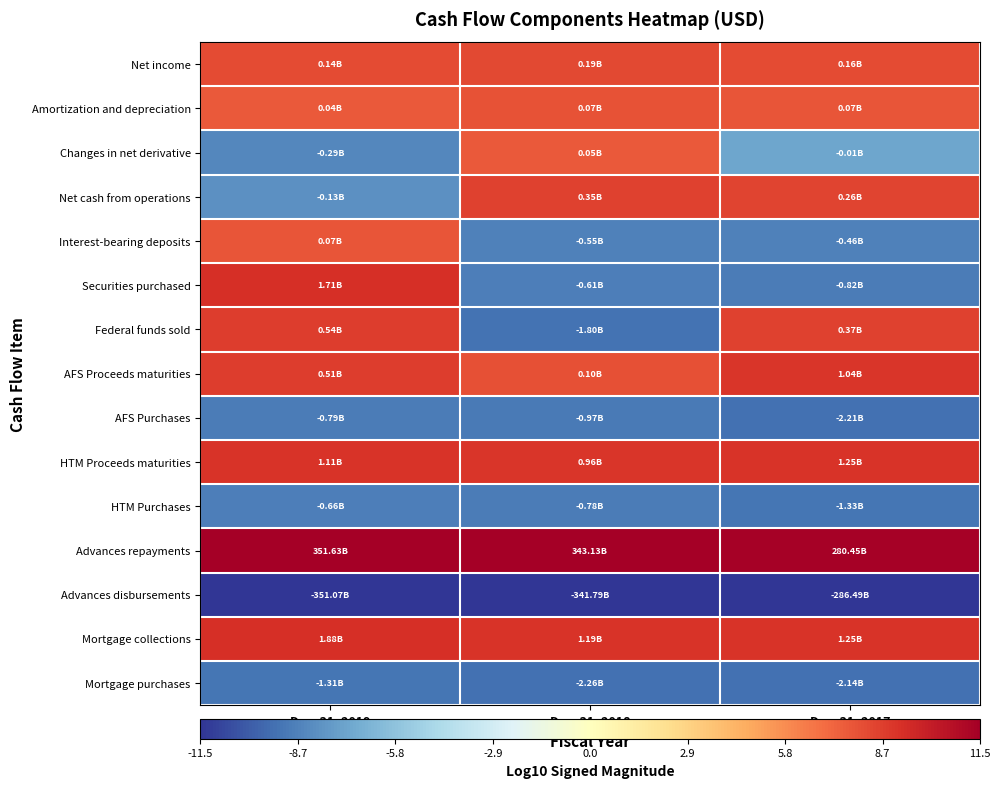

Rank the series by their maximum value, from lowest to highest.

Advances disbursements, Mortgage purchases, AFS Purchases, HTM Purchases, Changes in net derivative, Interest-bearing deposits, Amortization and depreciation, Net income, Net cash from operations, Federal funds sold, AFS Proceeds maturities, HTM Proceeds maturities, Securities purchased, Mortgage collections, Advances repayments